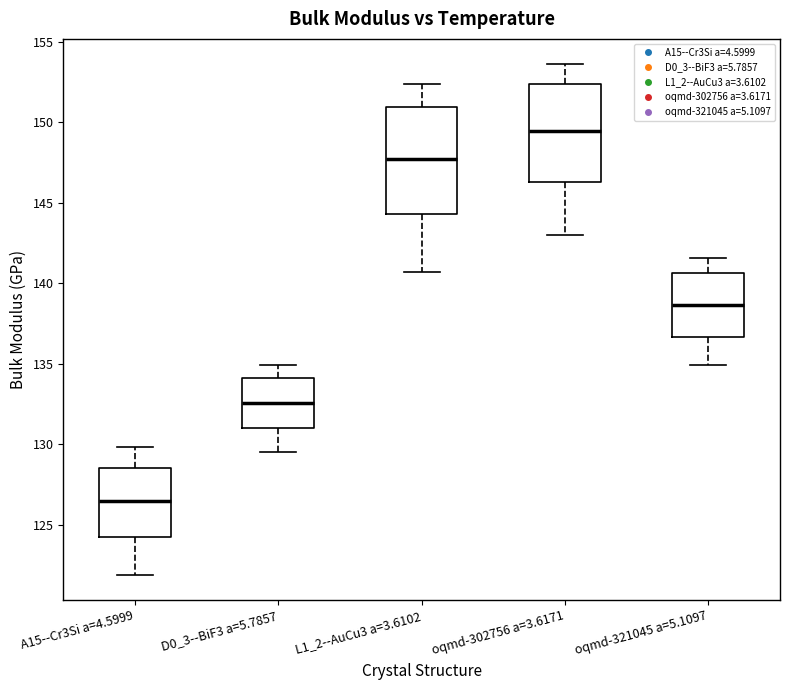

Reading left to right, read every box against the y-axis: the position of its median line, the range the box covers, and the ends of its whiskers. The values are not printed on the chart, so give them approximately, as read against the axis.

A15--Cr3Si a=4.5999: median 126.5, box 124.0 to 128.5, whiskers 122.0 to 130.0
D0_3--BiF3 a=5.7857: median 132.5, box 131.0 to 134.0, whiskers 129.5 to 135.0
L1_2--AuCu3 a=3.6102: median 147.5, box 144.5 to 151.0, whiskers 140.5 to 152.5
oqmd-302756 a=3.6171: median 149.5, box 146.5 to 152.5, whiskers 143.0 to 153.5
oqmd-321045 a=5.1097: median 138.5, box 136.5 to 140.5, whiskers 135.0 to 141.5